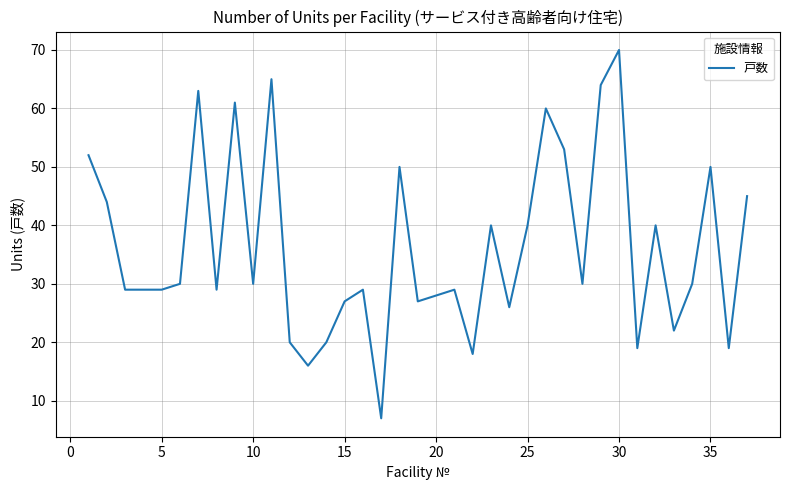

What is the difference between the maximum and minimum values?

63